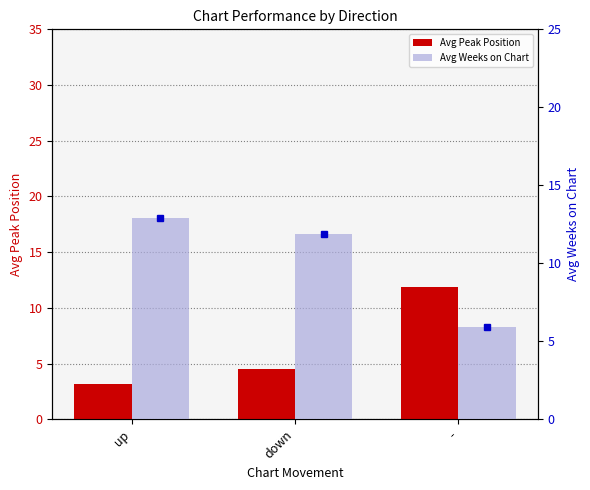

What is the label of the 3rd bar from the left?

-